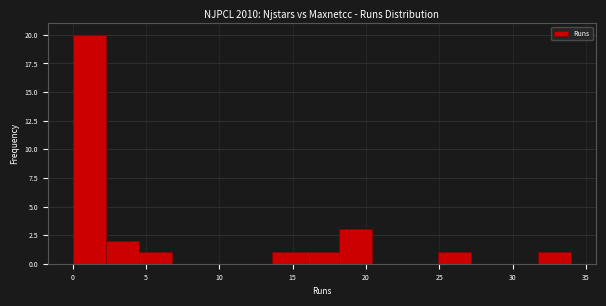

Reading left to right, transcribe this chart: for each bar, give the range it covers on the x-axis and its height. Neither the bar edges nor the heights are printed on the chart, so give them approximately, as read against the axes.

0.0 to 2.5: 20
2.5 to 4.5: 2
4.5 to 7.0: 1
7.0 to 9.0: 0
9.0 to 11.5: 0
11.5 to 13.5: 0
13.5 to 16.0: 1
16.0 to 18.0: 1
18.0 to 20.5: 3
20.5 to 22.5: 0
22.5 to 25.0: 0
25.0 to 27.0: 1
27.0 to 29.5: 0
29.5 to 31.5: 0
31.5 to 34.0: 1